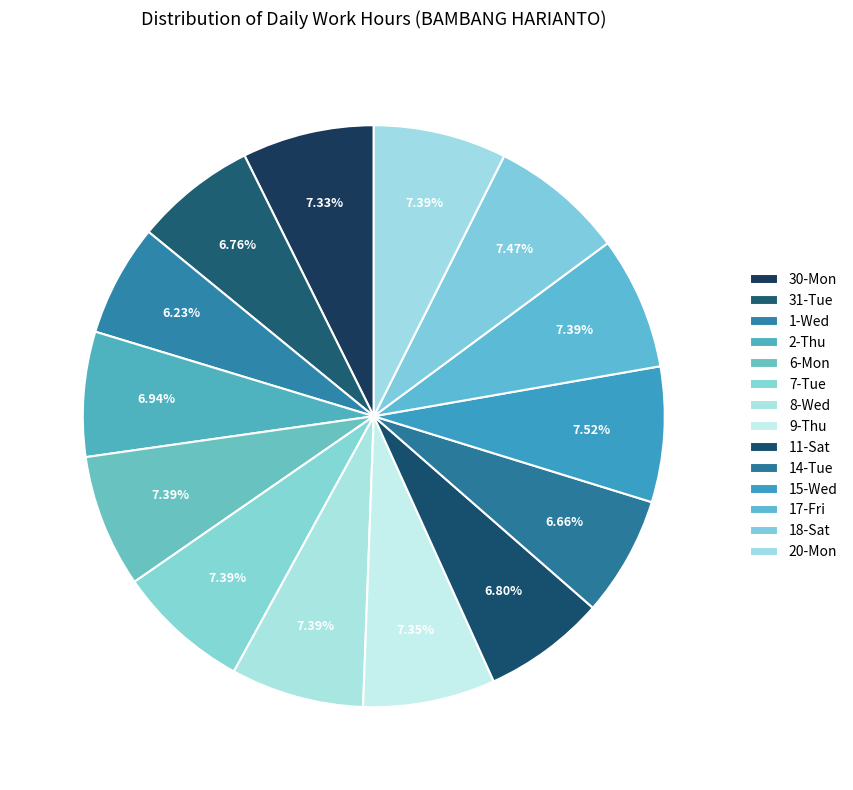

What percentage is the 1-Wed slice, to the nearest percent?

6%